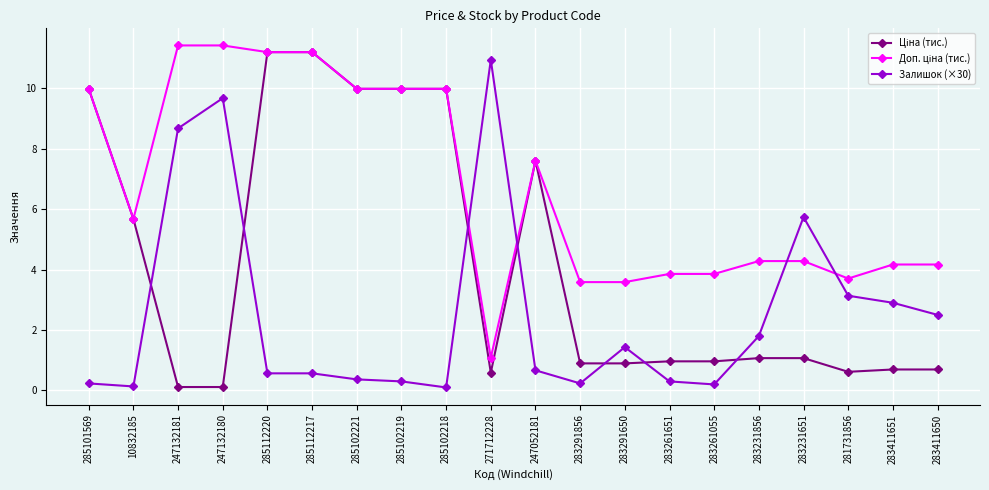

What is the total value across all series at 285112220?

22.9